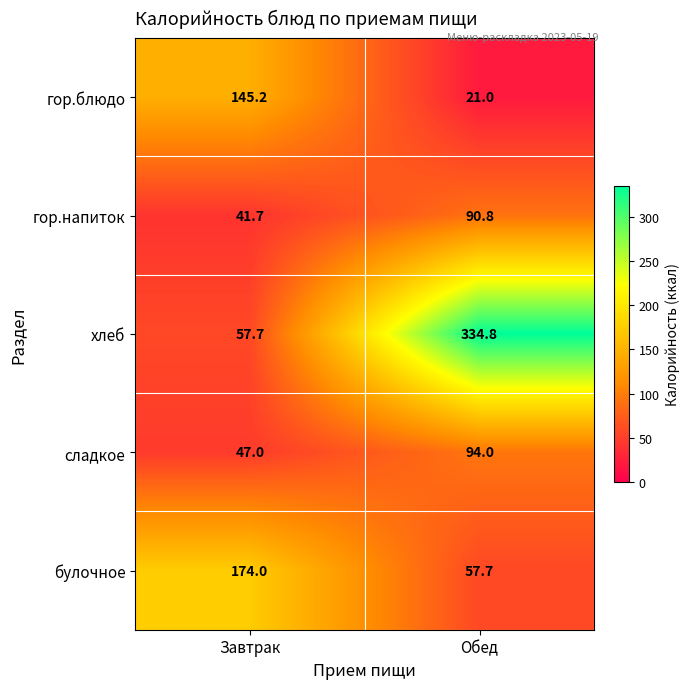

Rank the series by their maximum value, from lowest to highest.

гор.напиток, сладкое, гор.блюдо, булочное, хлеб